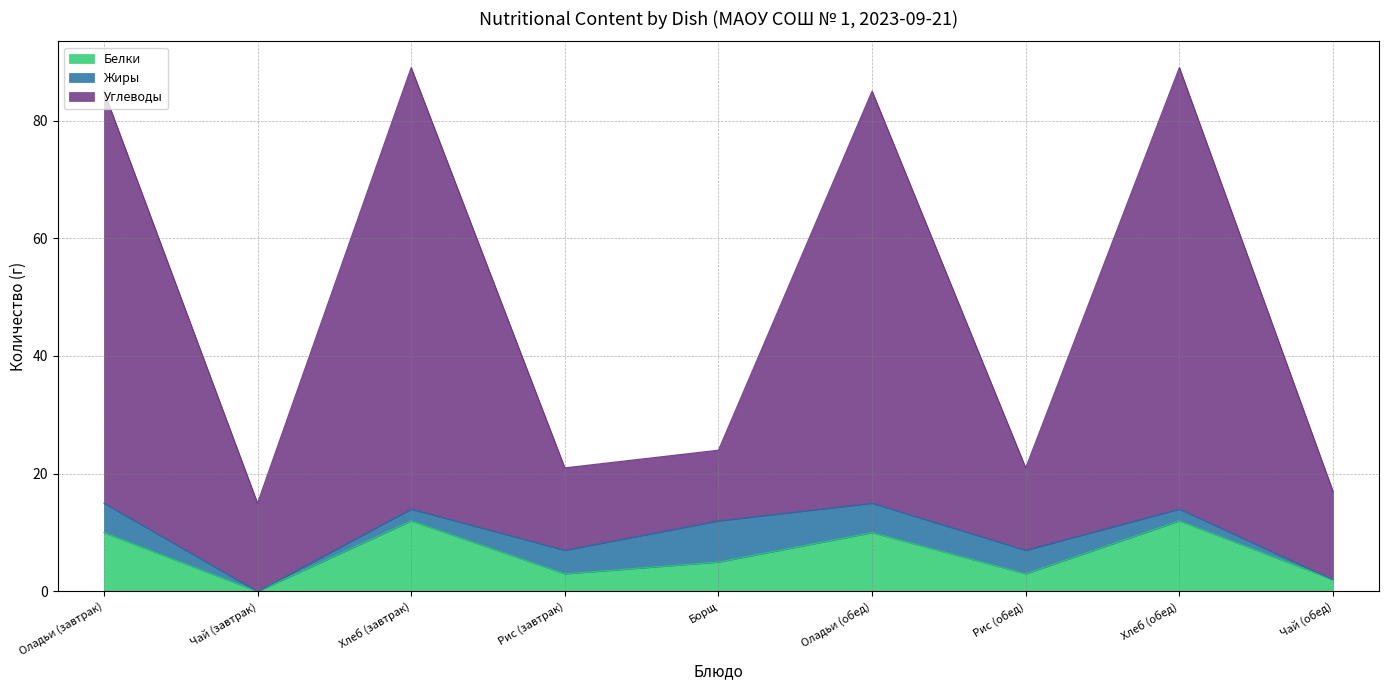

True or false: Углеводы has a value of 89 at Хлеб (обед).

True